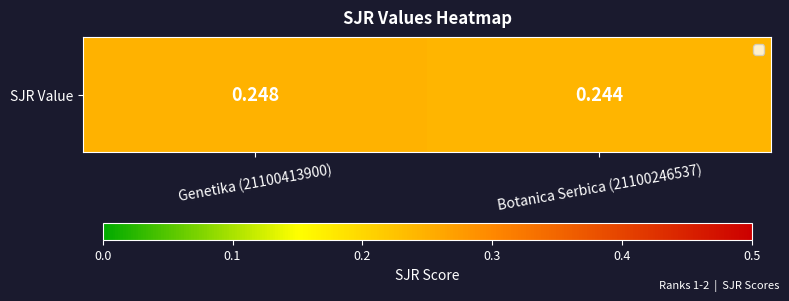

At which category does the chart reach its minimum across all series?

Botanica Serbica (21100246537)